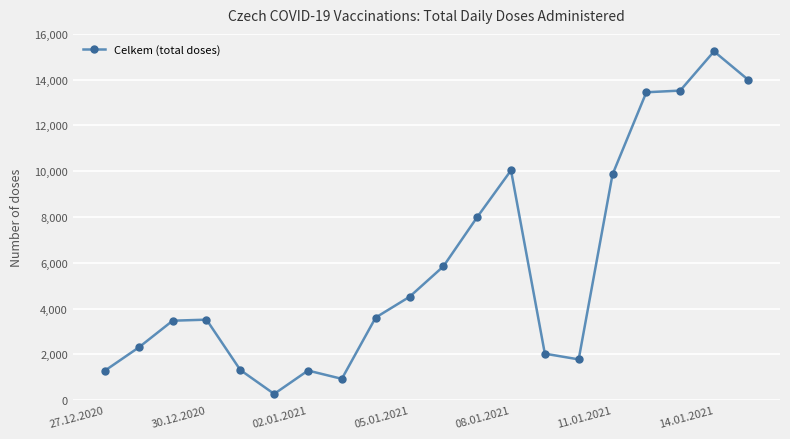

True or false: the data has more than 1 interior local peaks.

True